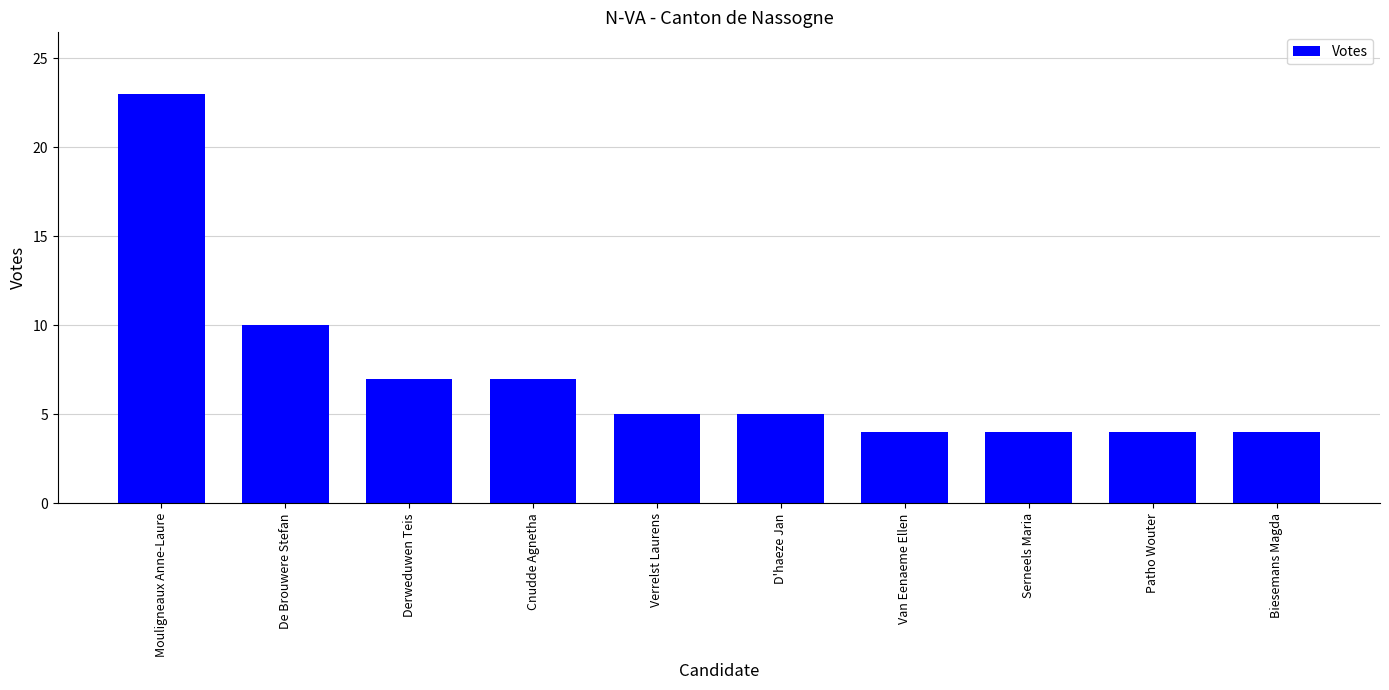

Is it true that the value at Patho Wouter is 4?

True